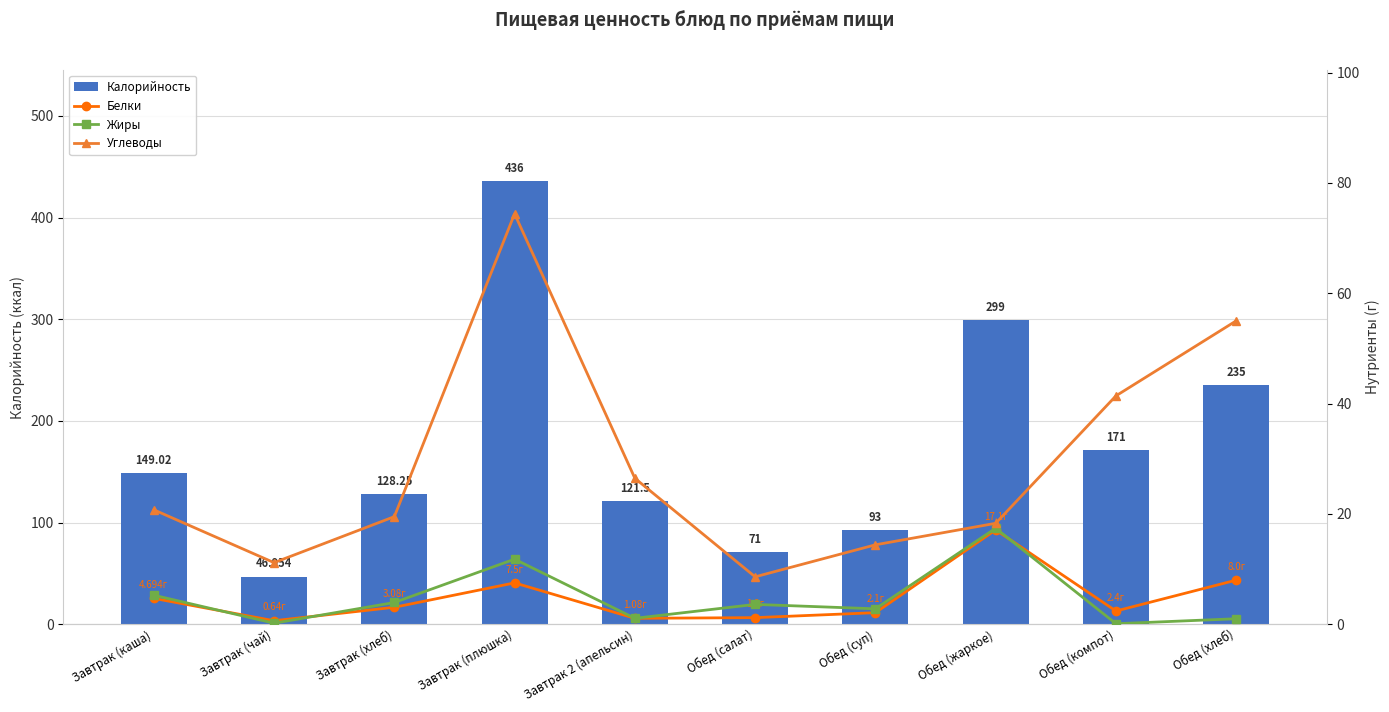

Where does the Жиры series first go above 3?

Завтрак (каша)